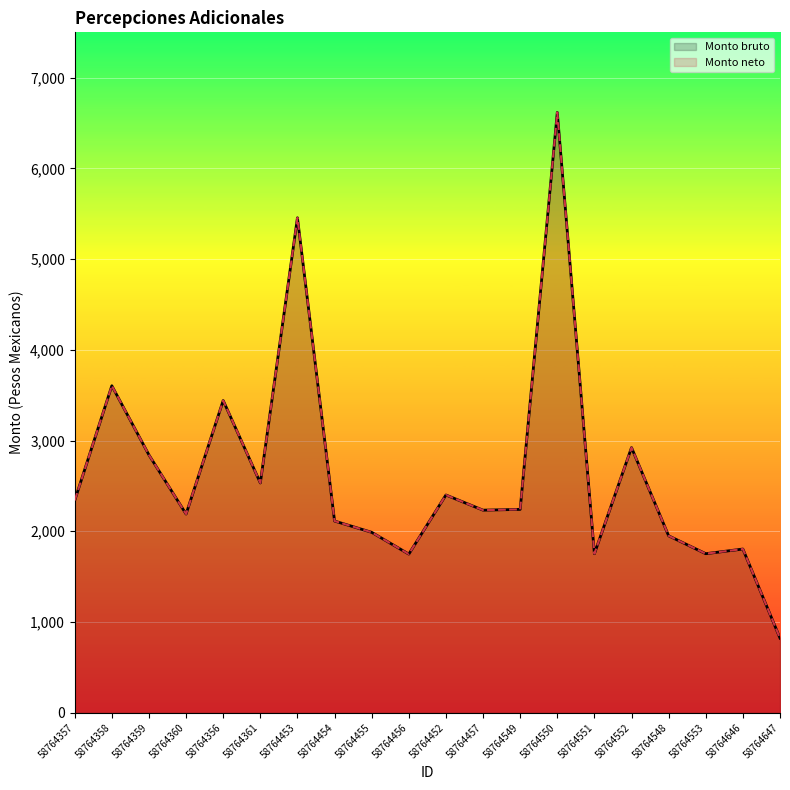

What is the lowest value of the Monto neto series?

822.0